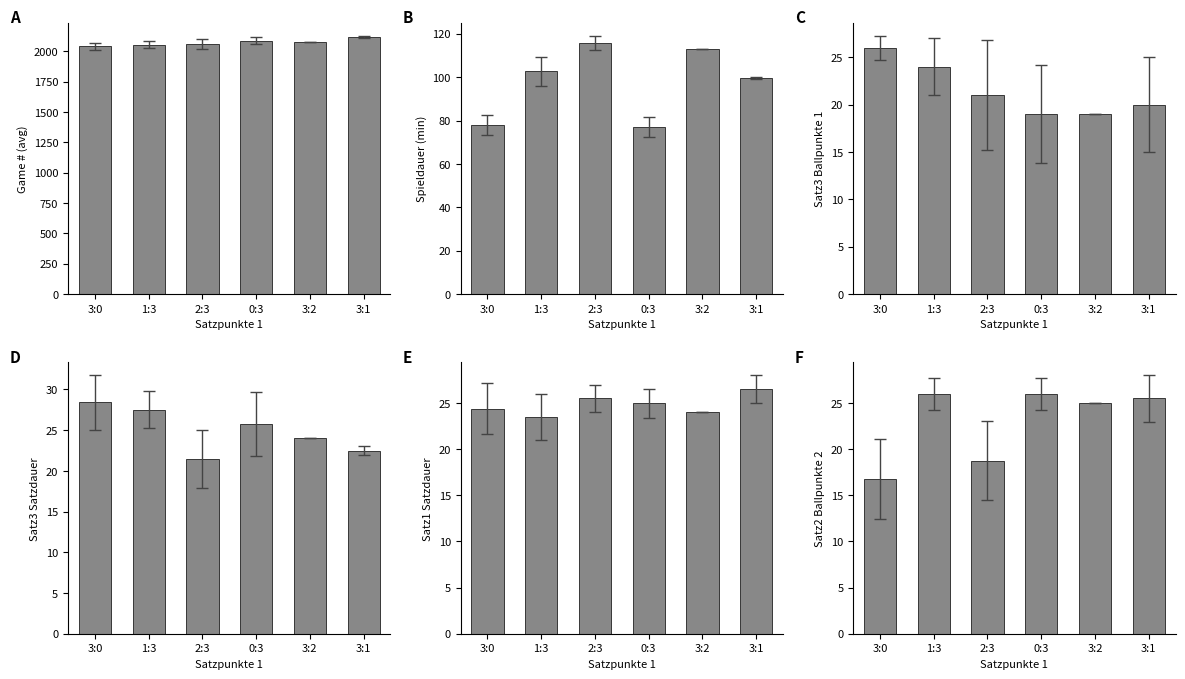

How many groups of bars are there?

6